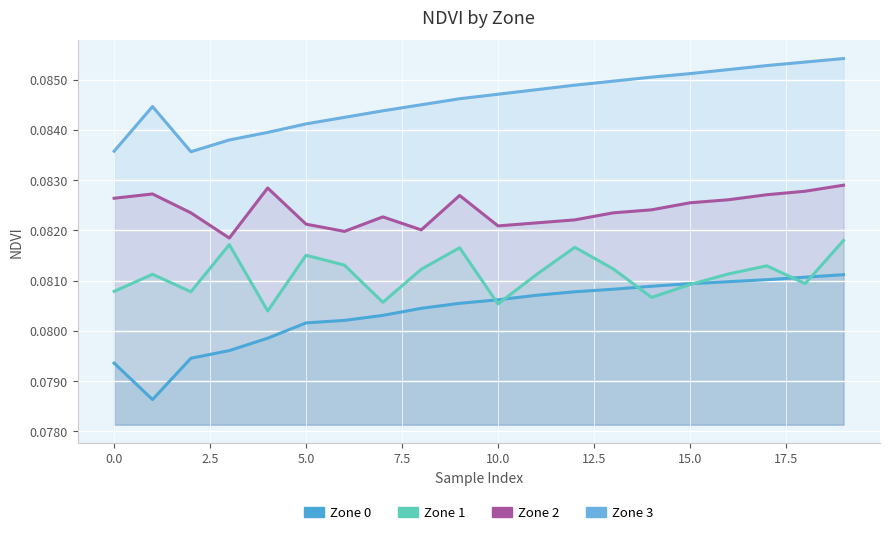

Reading left to right, extract all data points from this chart.

Zone 0: 0.1	0.1	0.1	0.1	0.1	0.1	0.1	0.1	0.1	0.1	0.1	0.1	0.1	0.1	0.1	0.1	0.1	0.1	0.1	0.1
Zone 1: 0.1	0.1	0.1	0.1	0.1	0.1	0.1	0.1	0.1	0.1	0.1	0.1	0.1	0.1	0.1	0.1	0.1	0.1	0.1	0.1
Zone 2: 0.1	0.1	0.1	0.1	0.1	0.1	0.1	0.1	0.1	0.1	0.1	0.1	0.1	0.1	0.1	0.1	0.1	0.1	0.1	0.1
Zone 3: 0.1	0.1	0.1	0.1	0.1	0.1	0.1	0.1	0.1	0.1	0.1	0.1	0.1	0.1	0.1	0.1	0.1	0.1	0.1	0.1